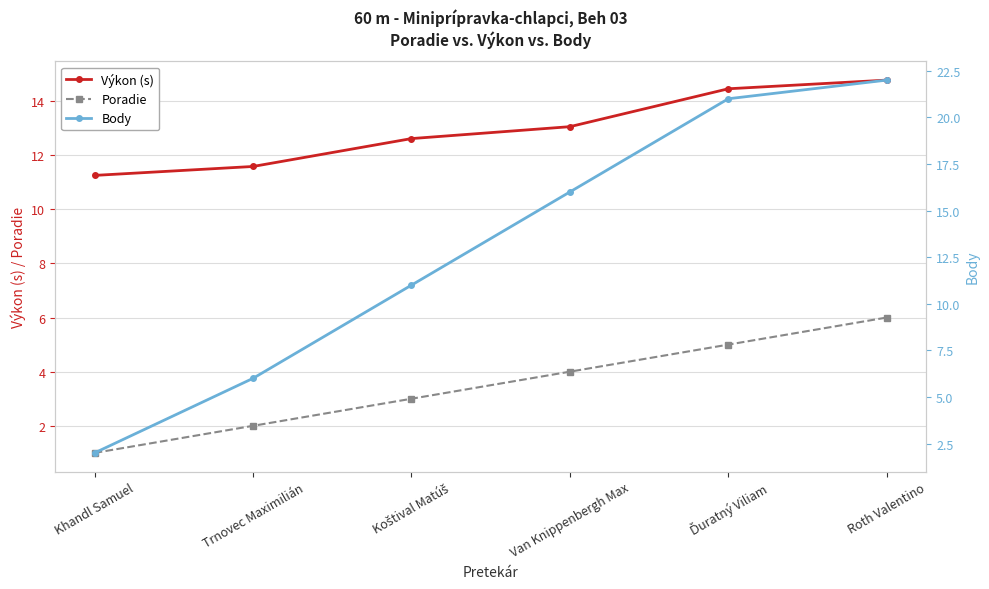

The Body series shows 22.0 at Roth Valentino. True or false?

True